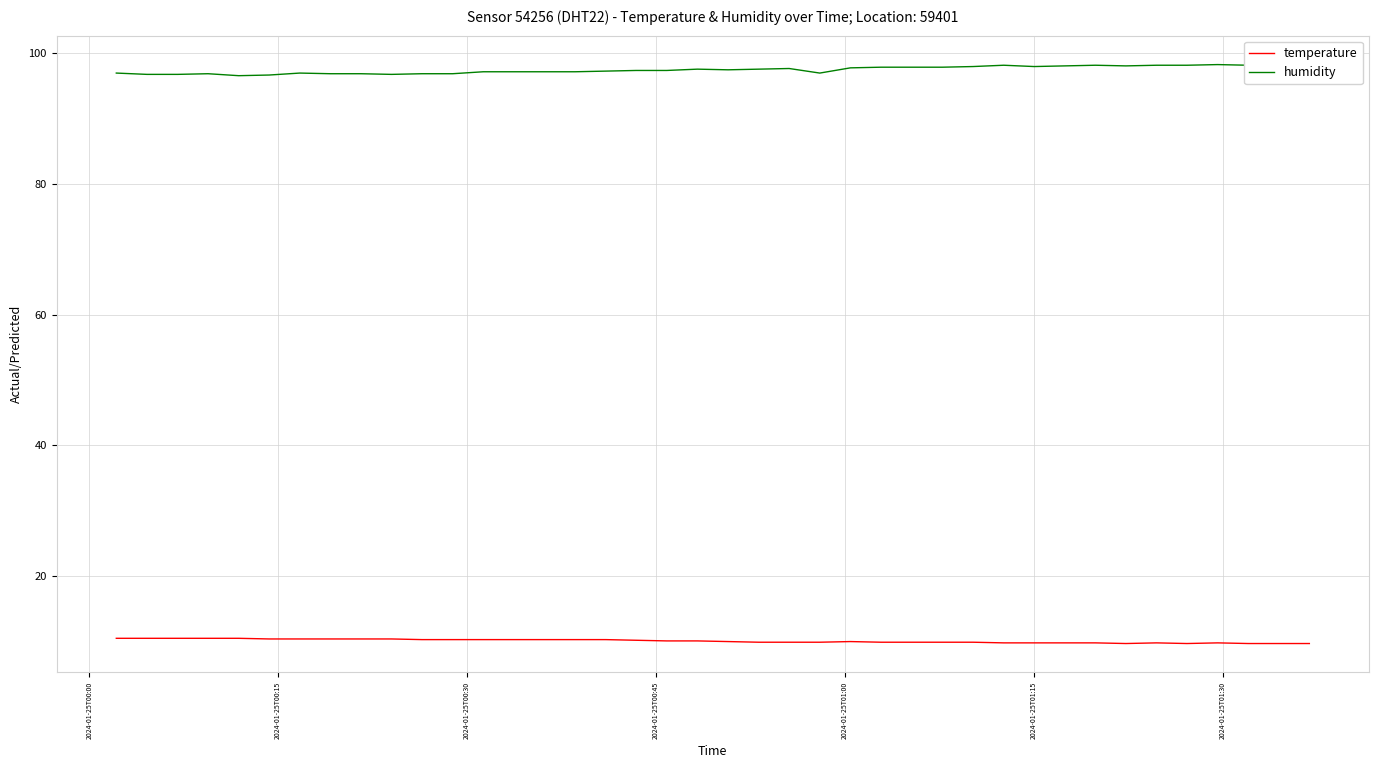

True or false: humidity and temperature cross at least once.

False